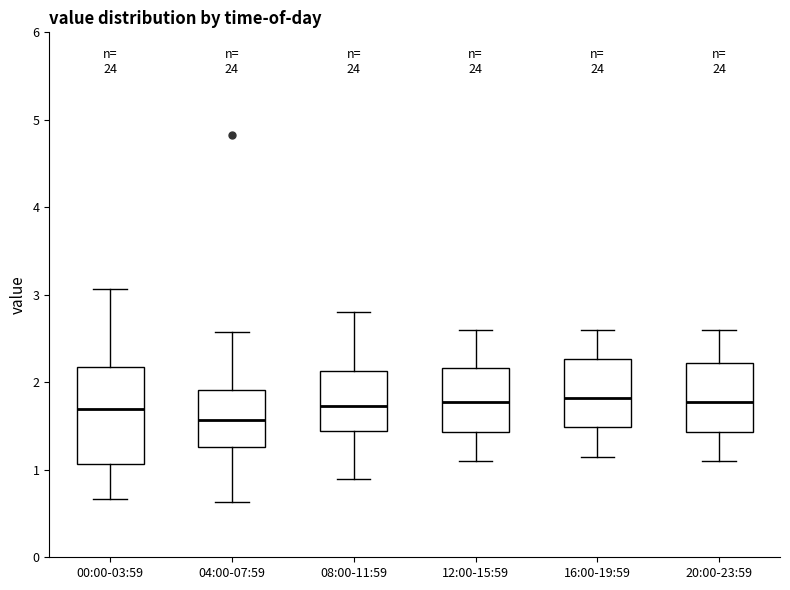

Reading left to right, read every box against the y-axis: the position of its median line, the range the box covers, and the ends of its whiskers. The values are not printed on the chart, so give them approximately, as read against the axis.

00:00-03:59: median 1.7, box 1.1 to 2.2, whiskers 0.7 to 3.1
04:00-07:59: median 1.6, box 1.3 to 1.9, whiskers 0.6 to 2.6
08:00-11:59: median 1.7, box 1.4 to 2.1, whiskers 0.9 to 2.8
12:00-15:59: median 1.8, box 1.4 to 2.2, whiskers 1.1 to 2.6
16:00-19:59: median 1.8, box 1.5 to 2.3, whiskers 1.2 to 2.6
20:00-23:59: median 1.8, box 1.4 to 2.2, whiskers 1.1 to 2.6